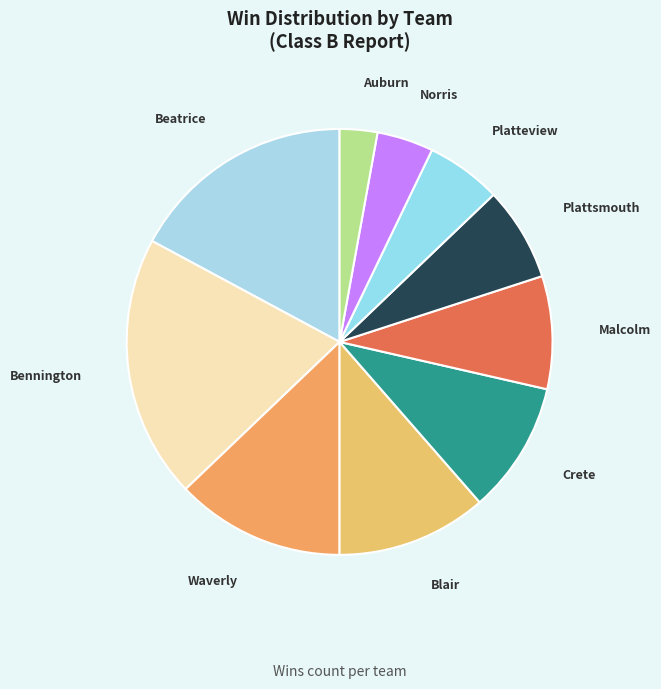

Is the sum of Waverly and Bennington greater than half?

No